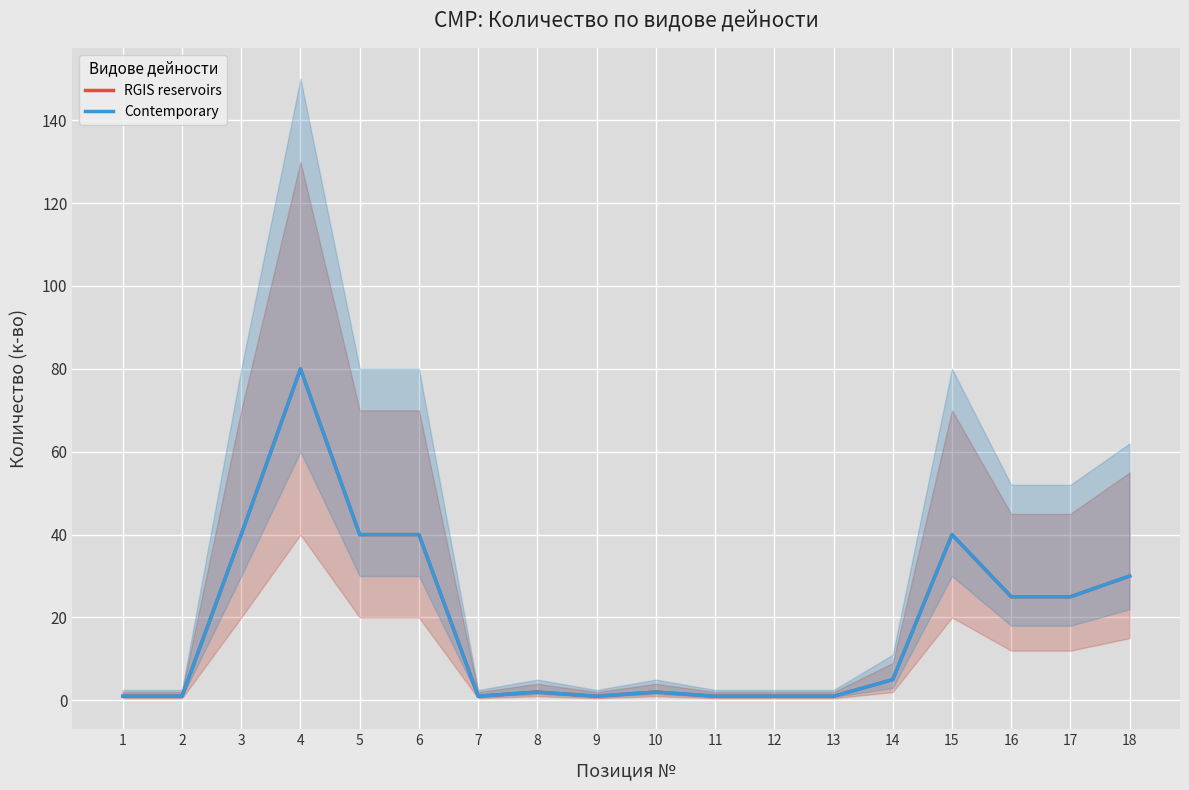

At 5, list the series in order from smallest to largest.

RGIS reservoirs, Contemporary